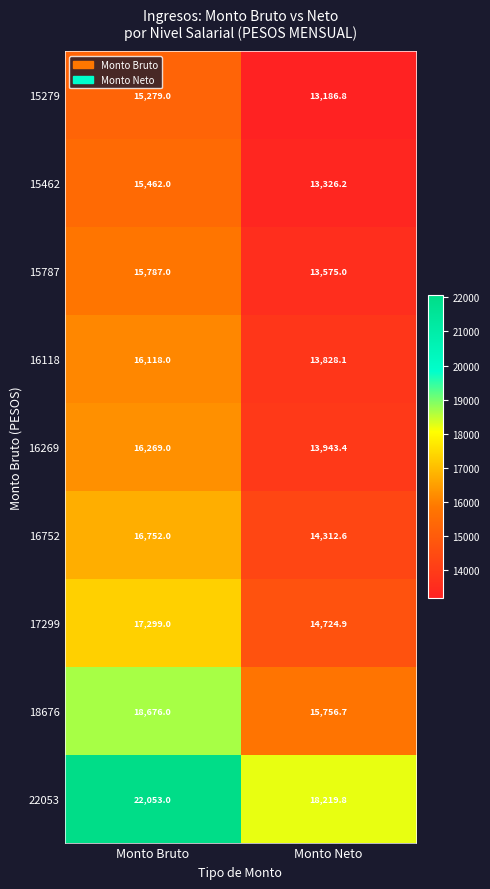

Reading right to left, extract all data points from this chart.

15279: Monto Neto=13186.8	Monto Bruto=15279.0
15462: Monto Neto=13326.2	Monto Bruto=15462.0
15787: Monto Neto=13575.0	Monto Bruto=15787.0
16118: Monto Neto=13828.1	Monto Bruto=16118.0
16269: Monto Neto=13943.4	Monto Bruto=16269.0
16752: Monto Neto=14312.6	Monto Bruto=16752.0
17299: Monto Neto=14724.9	Monto Bruto=17299.0
18676: Monto Neto=15756.7	Monto Bruto=18676.0
22053: Monto Neto=18219.8	Monto Bruto=22053.0